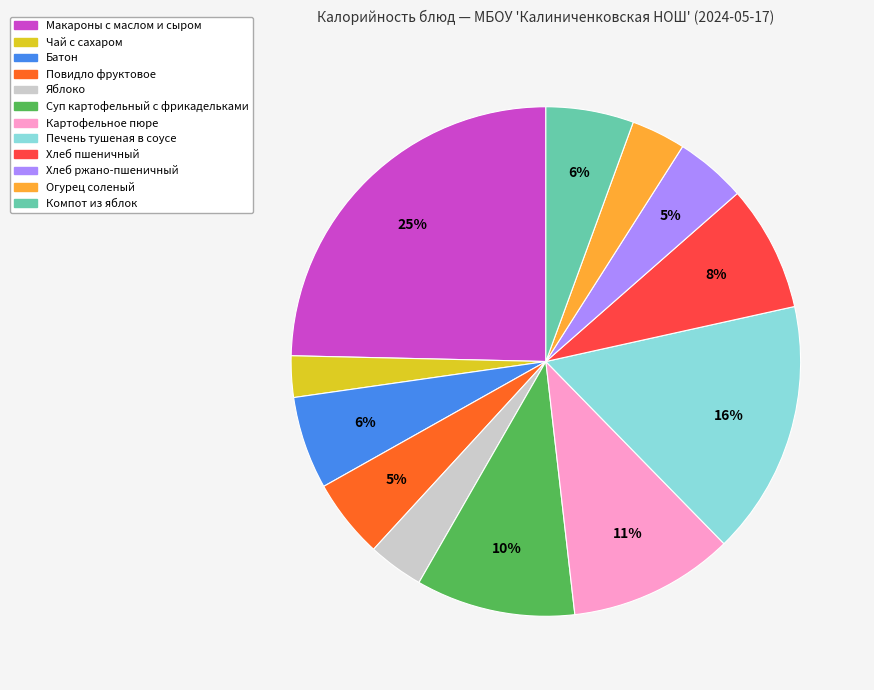

To the nearest percent, what portion does Повидло фруктовое represent?

5%